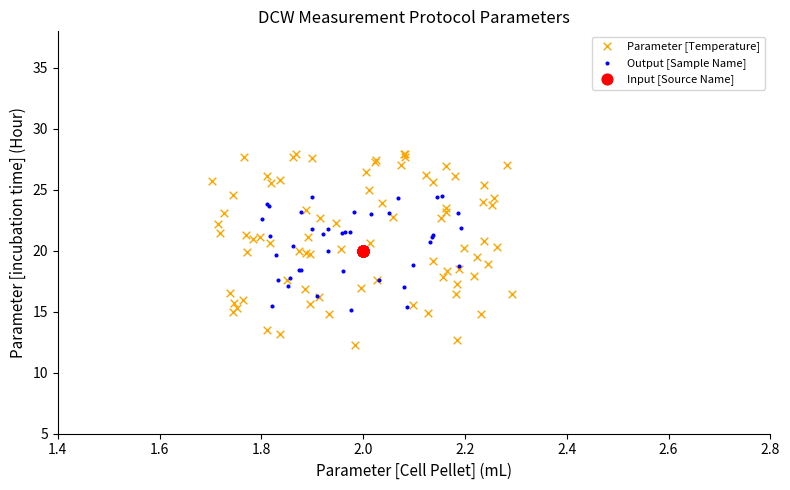

Which series reaches the minimum Y coordinate?

Parameter [Temperature]